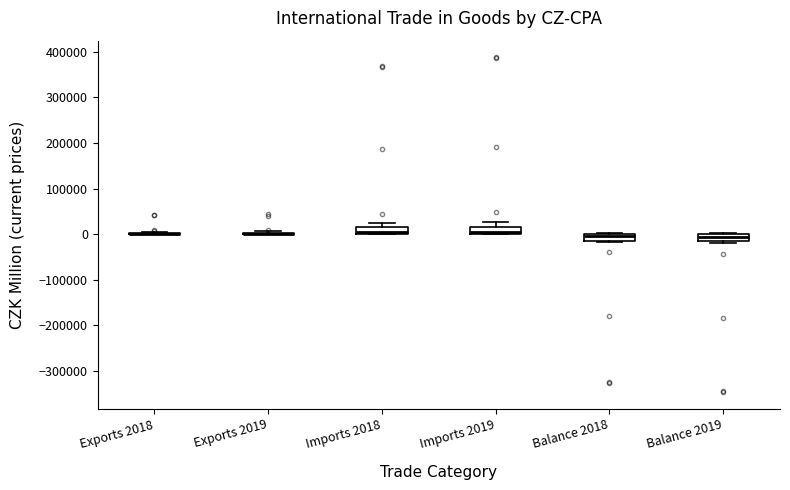

Where does the upper whisker of the box for Imports 2019 end on the y-axis? The values are not printed on the chart, so give them approximately, as read against the axis.

30000